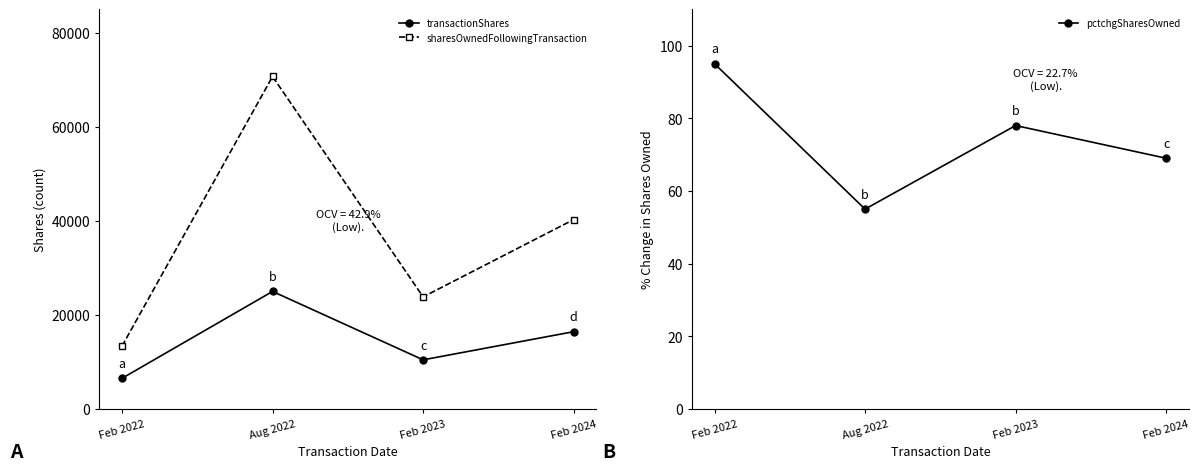

How many data points does each series have?

4